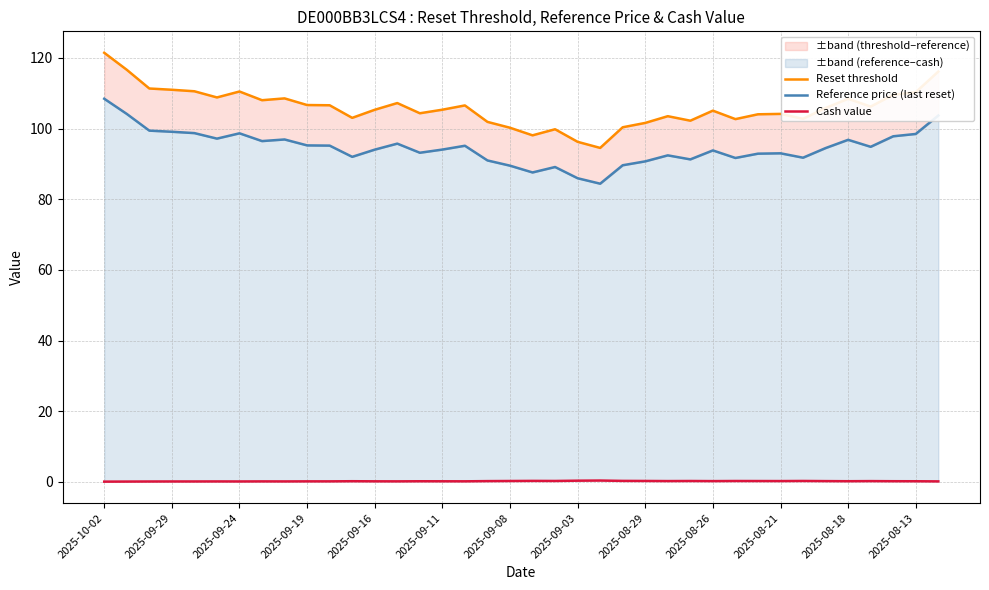

True or false: Reset threshold and Cash value intersect in this chart.

False